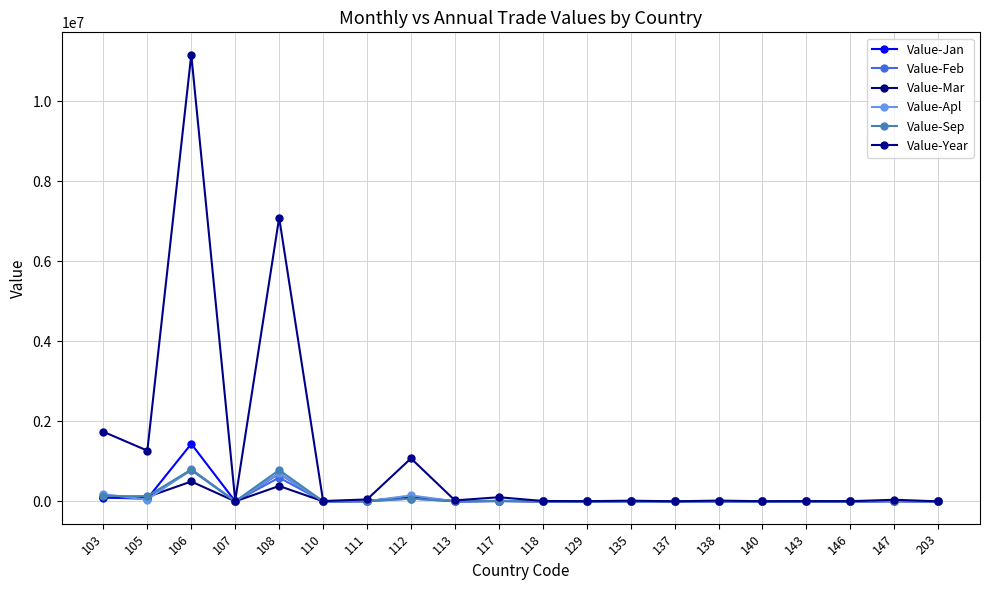

Is it true that Value-Sep equals 792612 at 106?

True